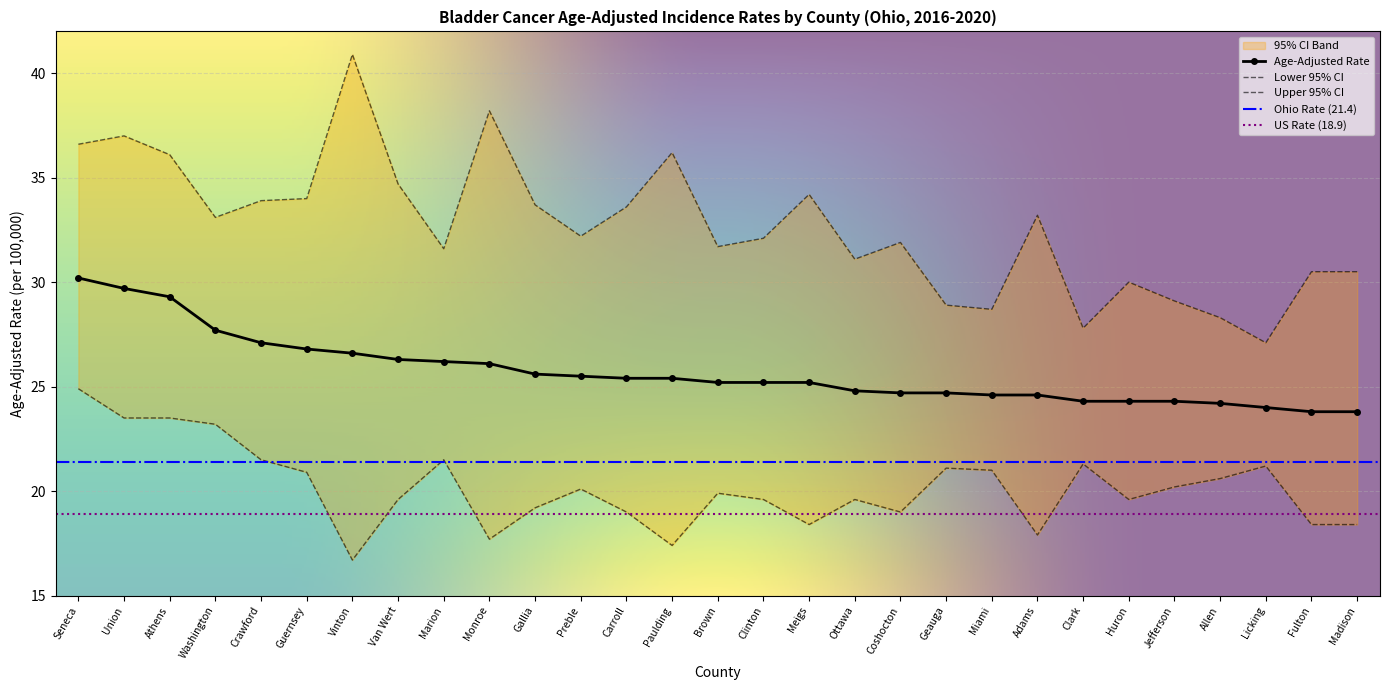

Which series has the largest range (max minus min)?

Upper 95% CI